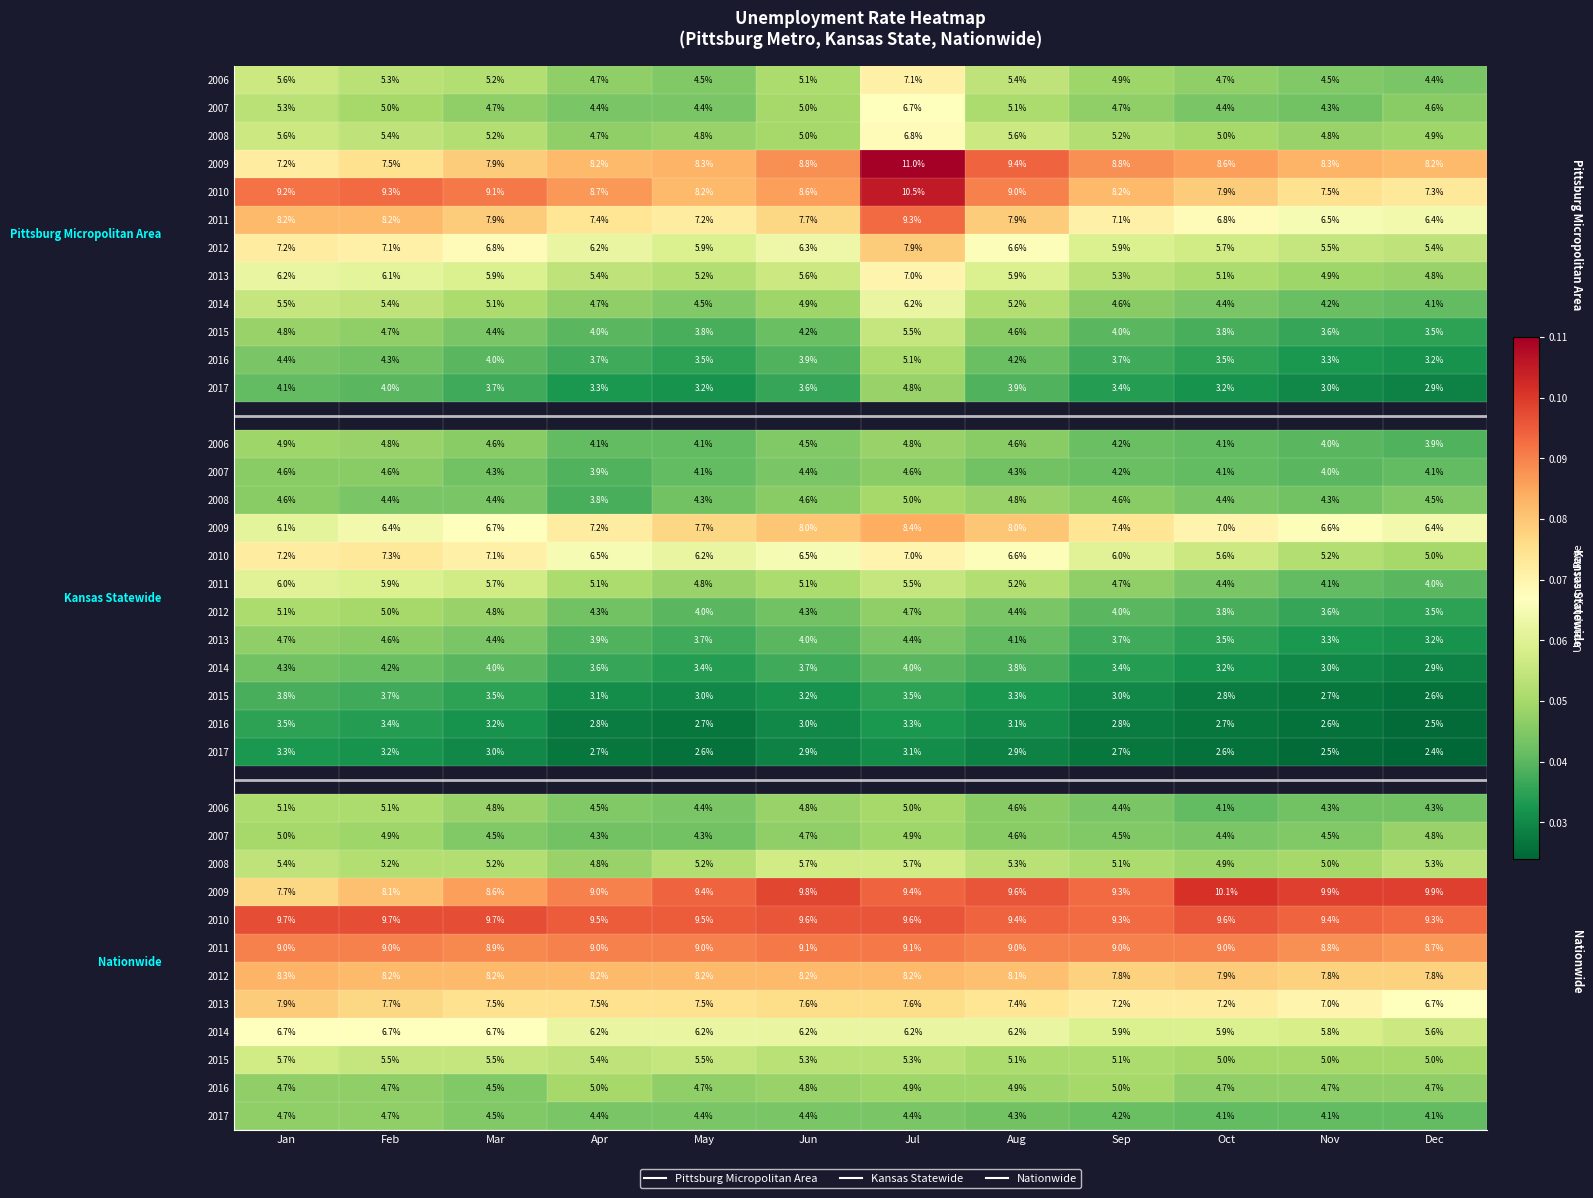

What is the maximum value shown in the chart?

0.1